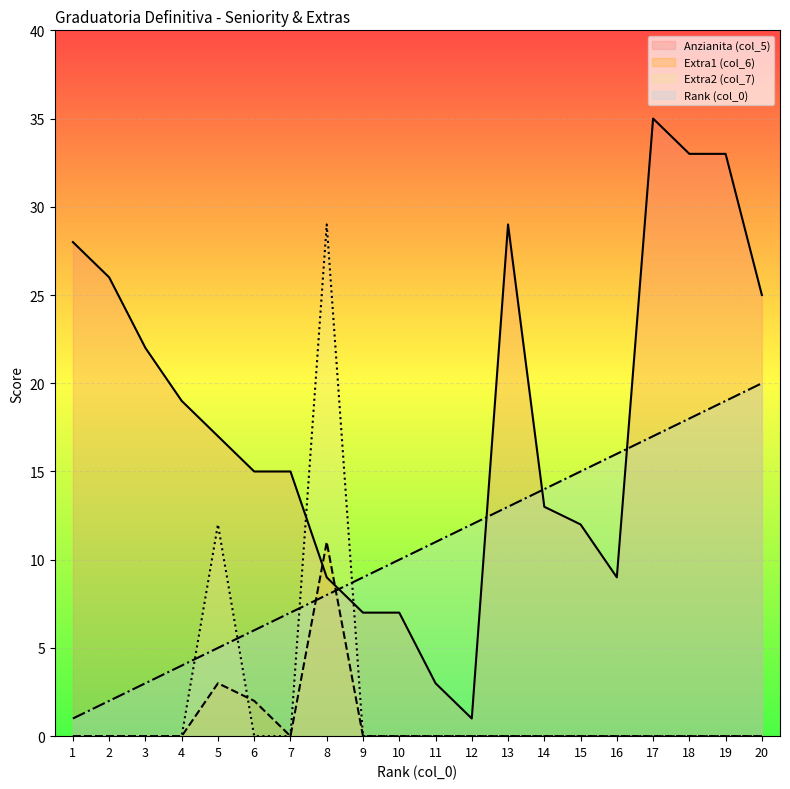

Is the value of Anzianita (col_5) at 4 greater than the value of Extra1 (col_6) at 15?

Yes